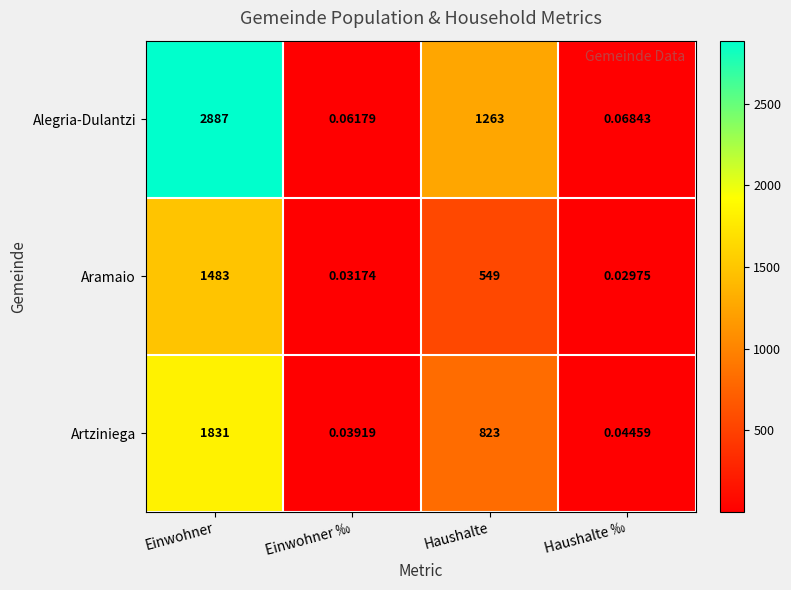

At Einwohner ‰, list the series in order from smallest to largest.

Aramaio, Artziniega, Alegria-Dulantzi